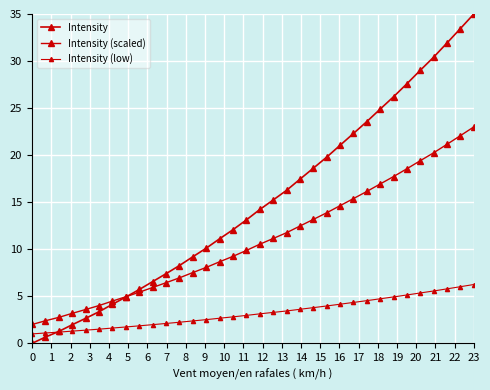

Does the chart have visible grid lines?

Yes